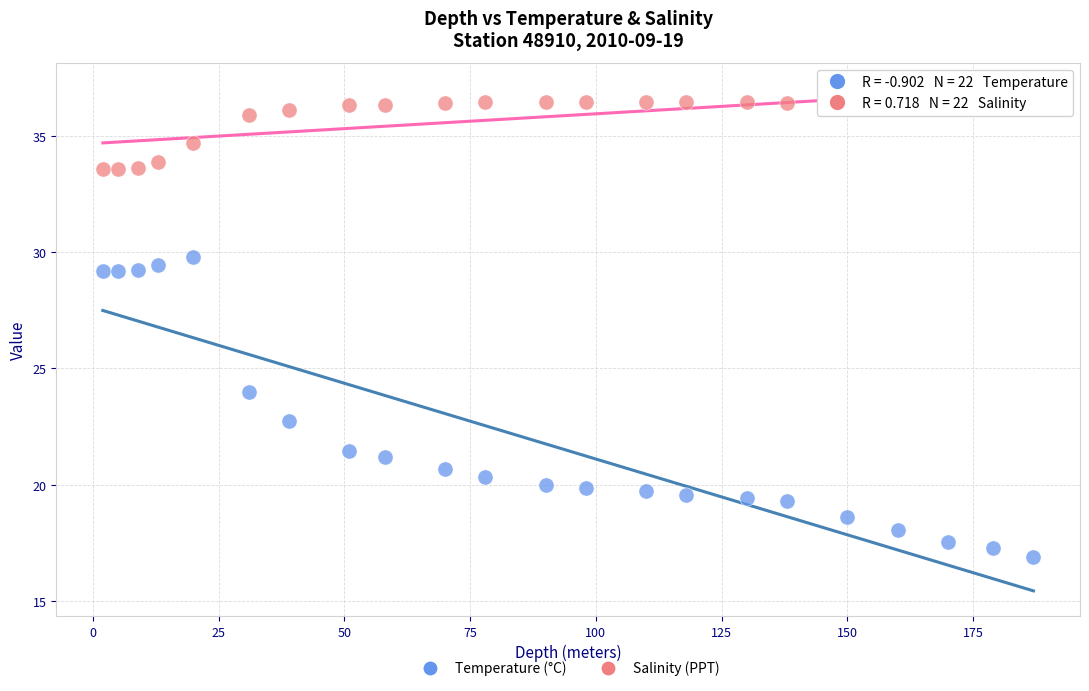

Across all data points, what is the range of Y values (max minus min)?

19.5